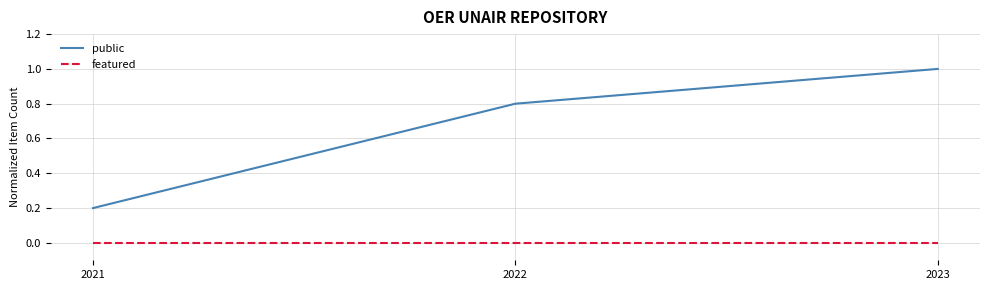

What is the maximum value shown in the chart?

1.0